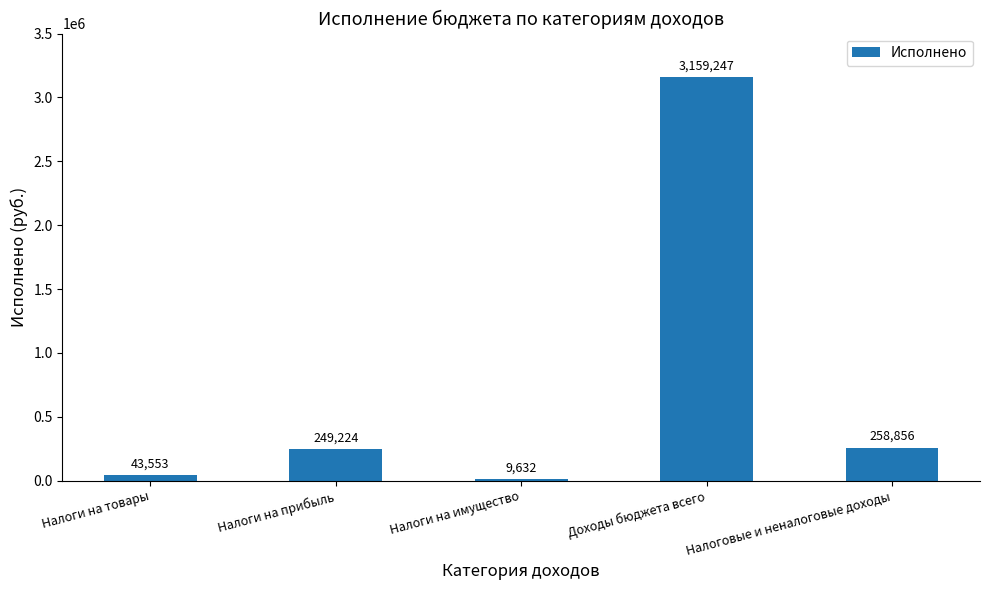

What is the greatest value displayed?

3159247.4